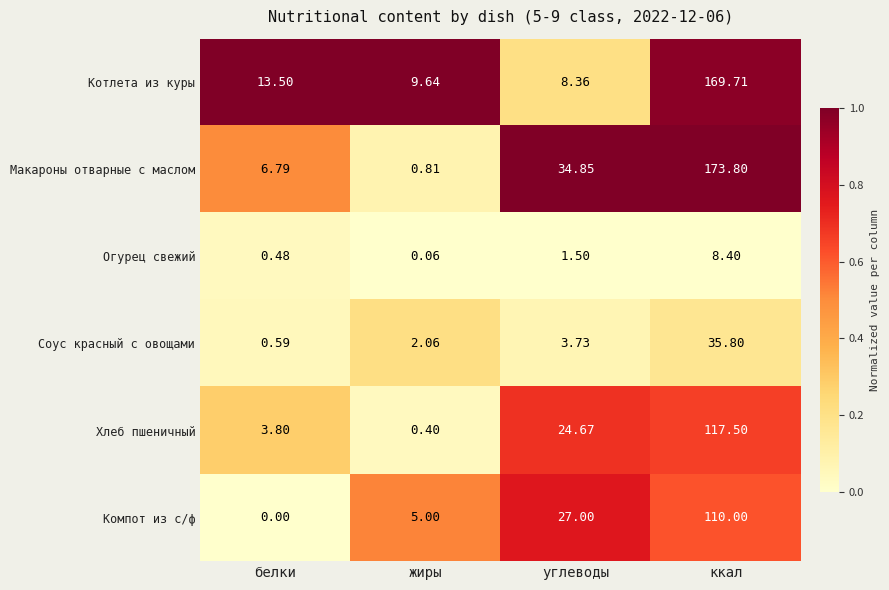

At углеводы, list the series in order from smallest to largest.

Огурец свежий, Соус красный с овощами, Котлета из куры, Хлеб пшеничный, Компот из с/ф, Макароны отварные с маслом